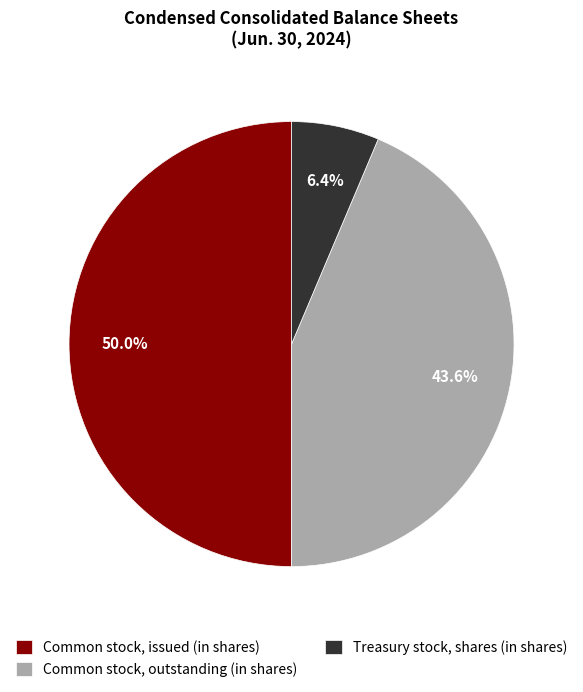

How much of the chart is everything except Common stock, issued (in shares)?

50.0%